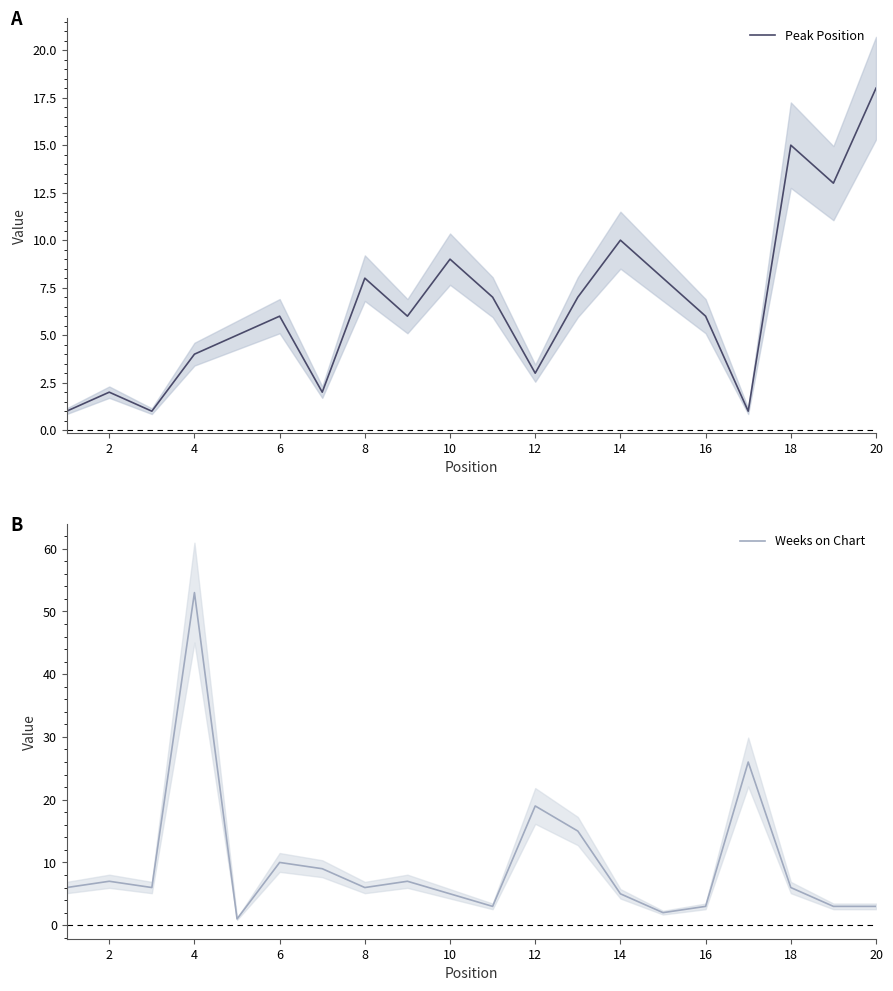

Is it true that Peak Position equals 18 at 20?

True